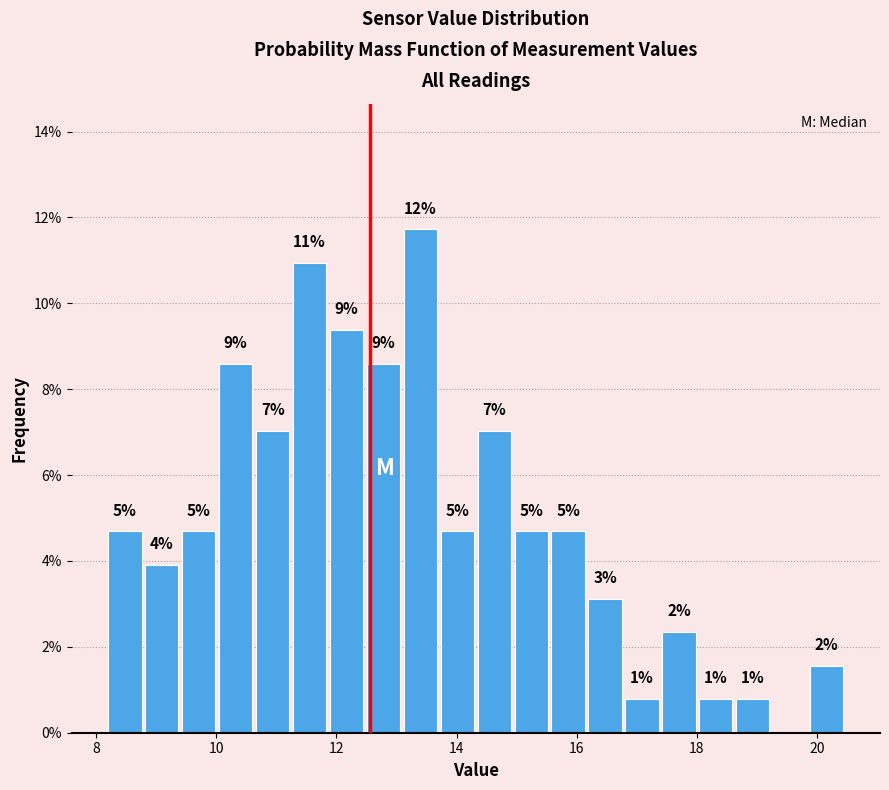

Read against the x-axis, roughly where is the centre of the tallest bar?

13.4